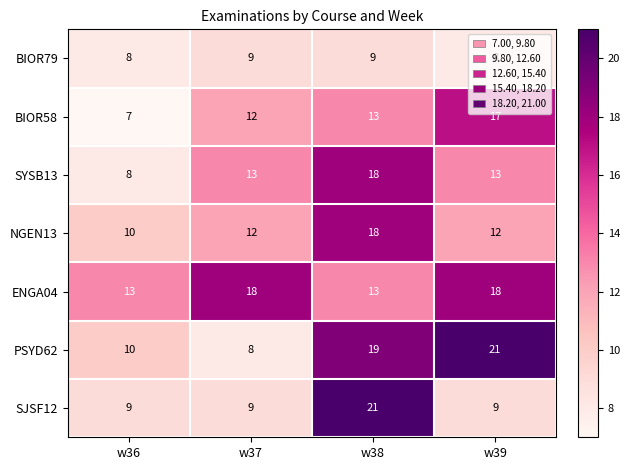

At which category is the sum across all series the highest?

w38